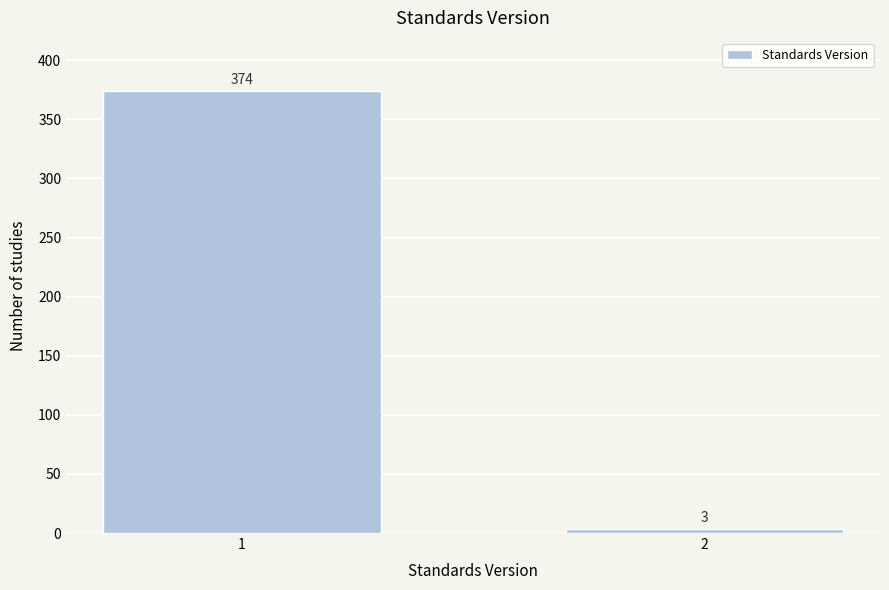

Reading left to right, extract all data points from this chart.

374	3